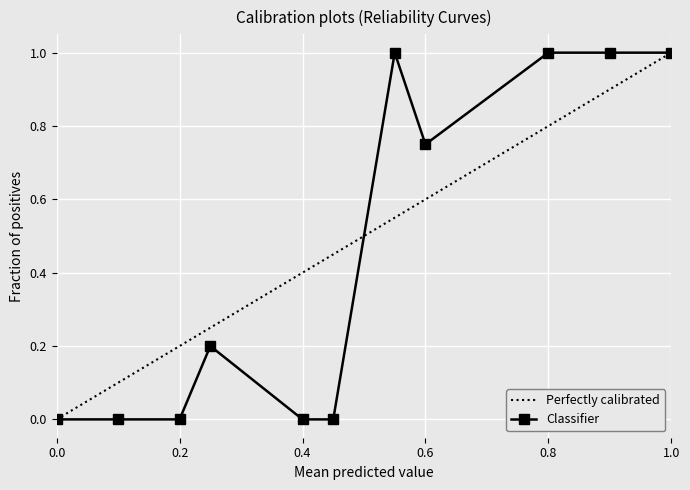

What is the difference between the second highest and second lowest values in the Classifier series?

1.0